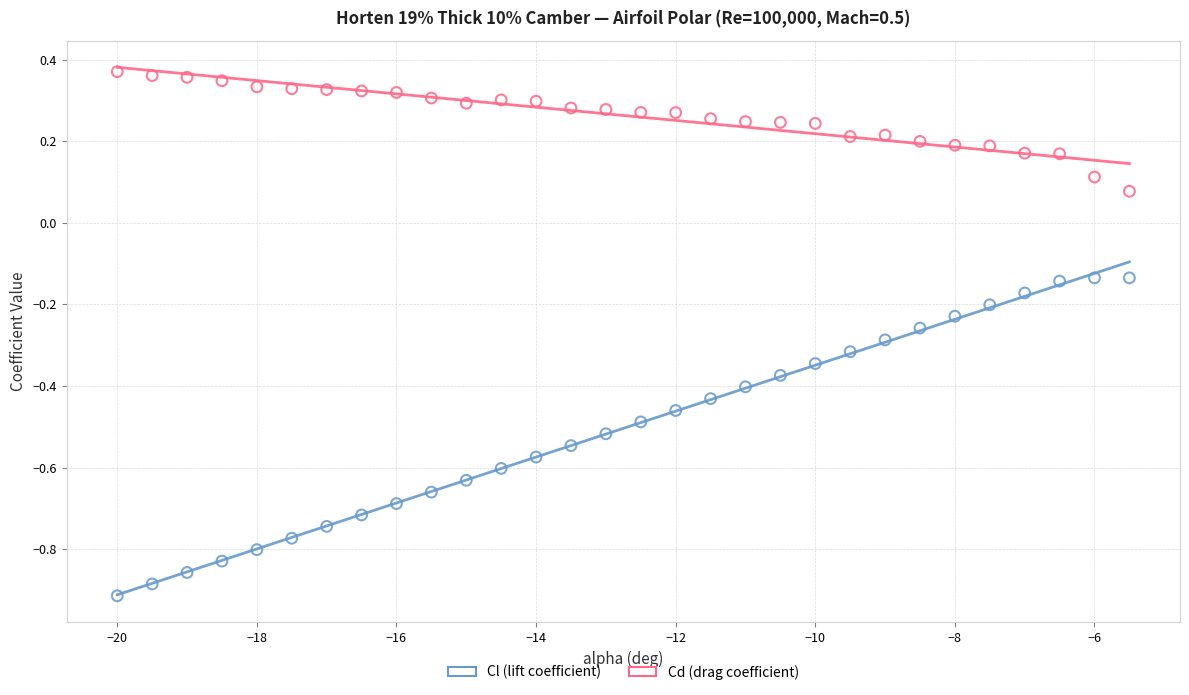

Which series reaches the maximum Y coordinate?

Cd (drag coefficient)